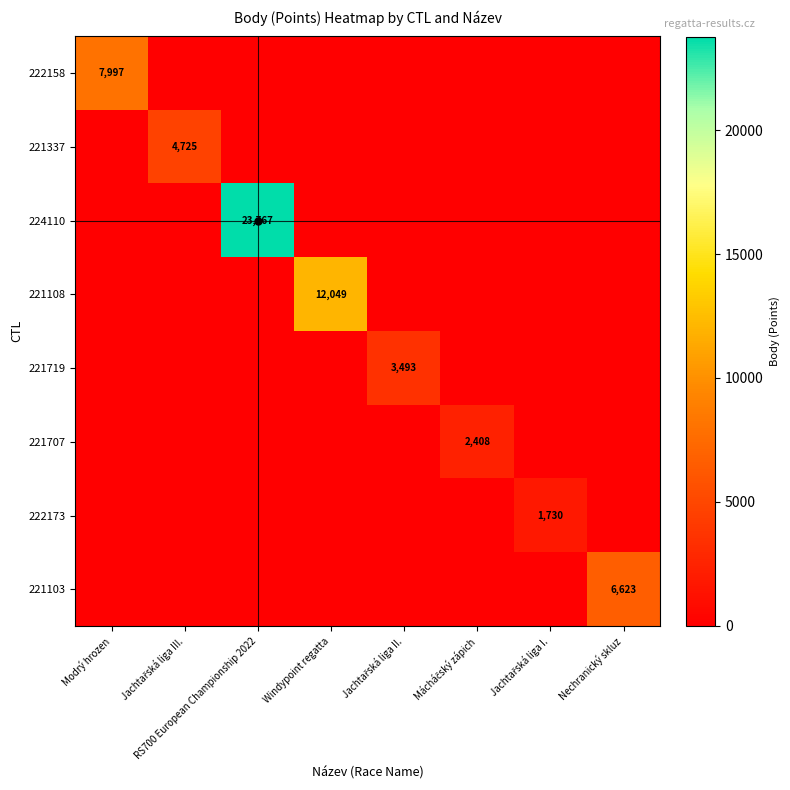

Is it true that 222173 equals 0 at Modrý hrozen?

True